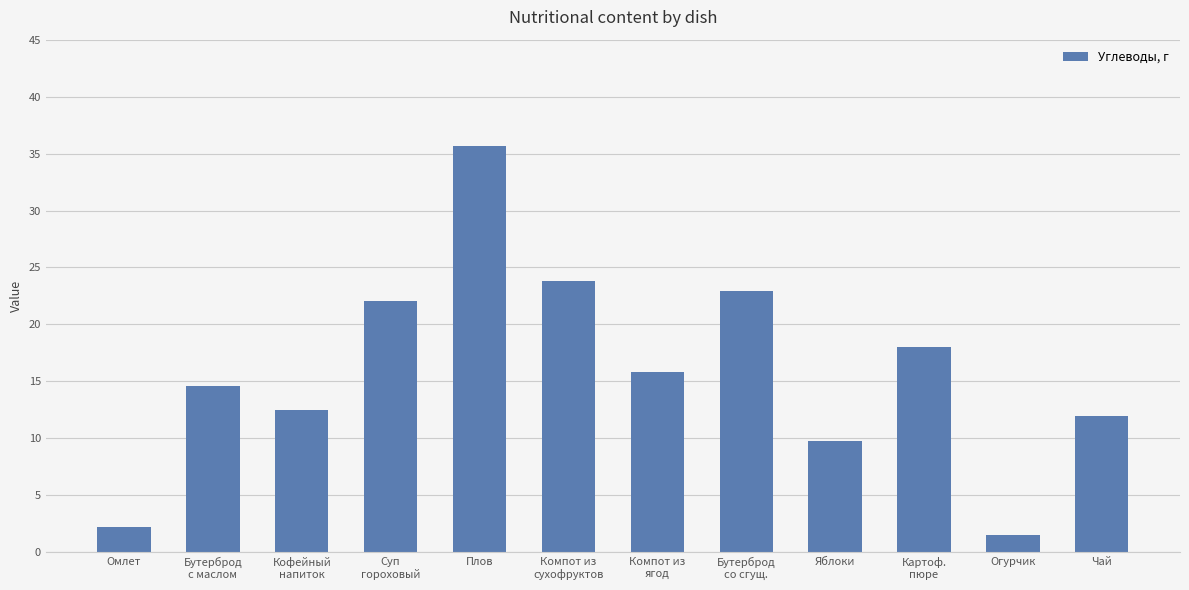

Reading left to right, what are all the values shown in this chart?

Омлет=2.2	Бутерброд
с маслом=14.6	Кофейный
напиток=12.5	Суп
гороховый=22.1	Плов=35.7	Компот из
сухофруктов=23.8	Компот из
ягод=15.8	Бутерброд
со сгущ.=22.9	Яблоки=9.8	Картоф.
пюре=18.1	Огурчик=1.5	Чай=12.0